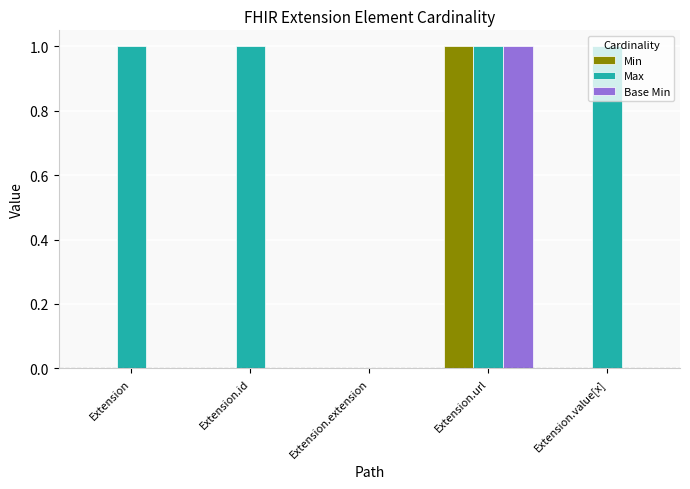

The value of Min at Extension.extension is 0. True or false?

True